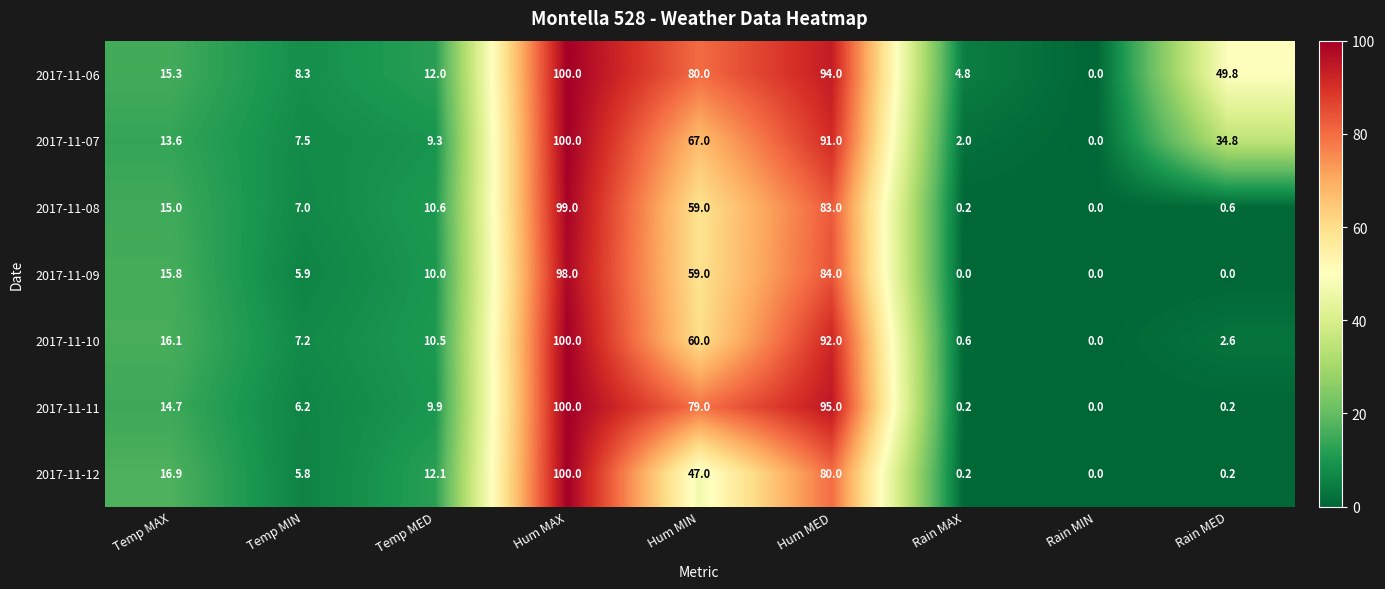

Where does the 2017-11-07 series first go above 13?

Temp MAX